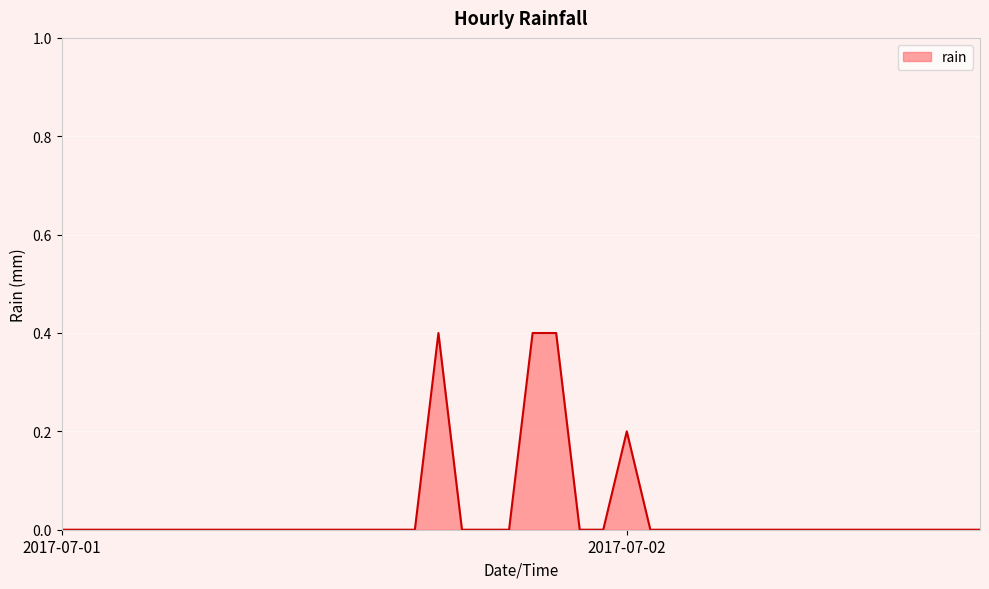

How many lines are shown in the chart?

1